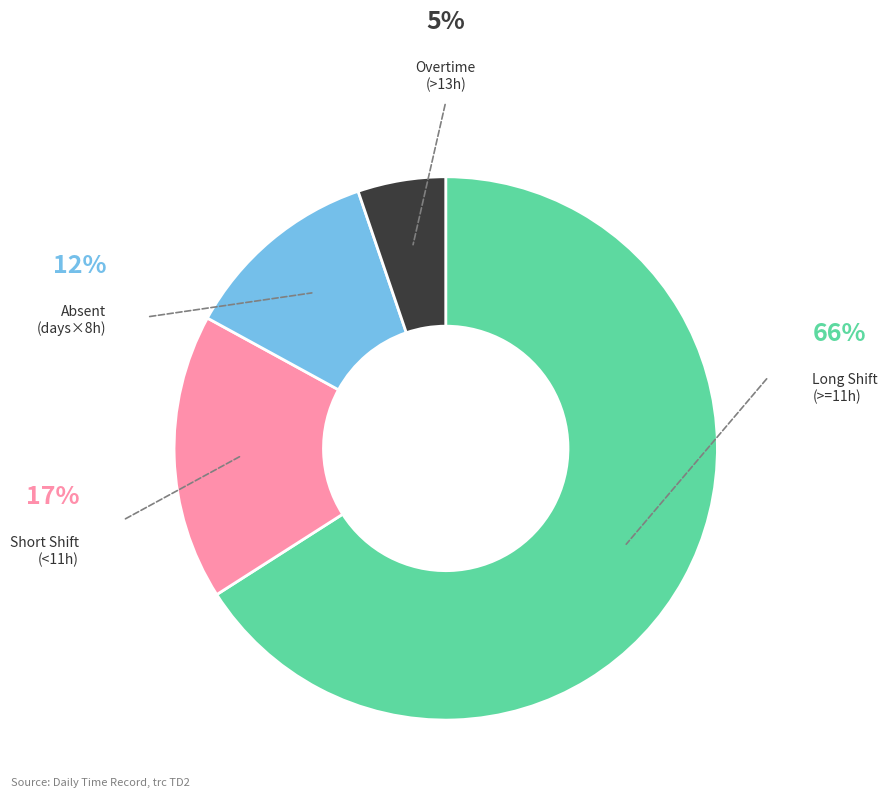

Count the number of slices in the pie.

4